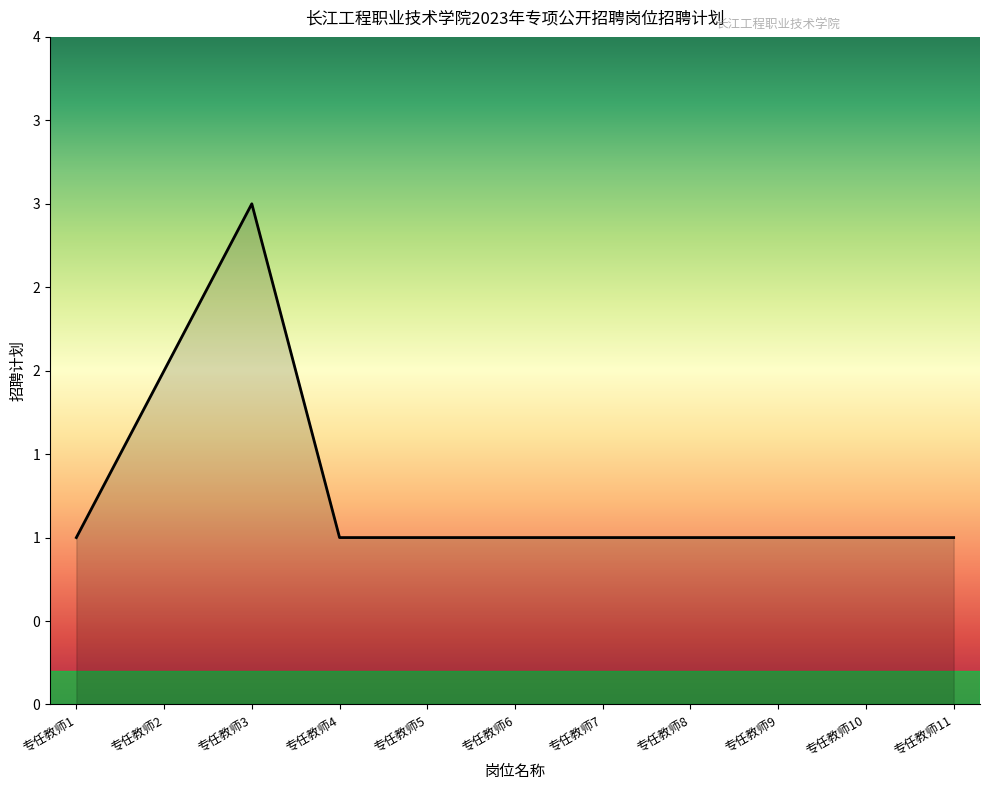

Does the chart have visible grid lines?

No